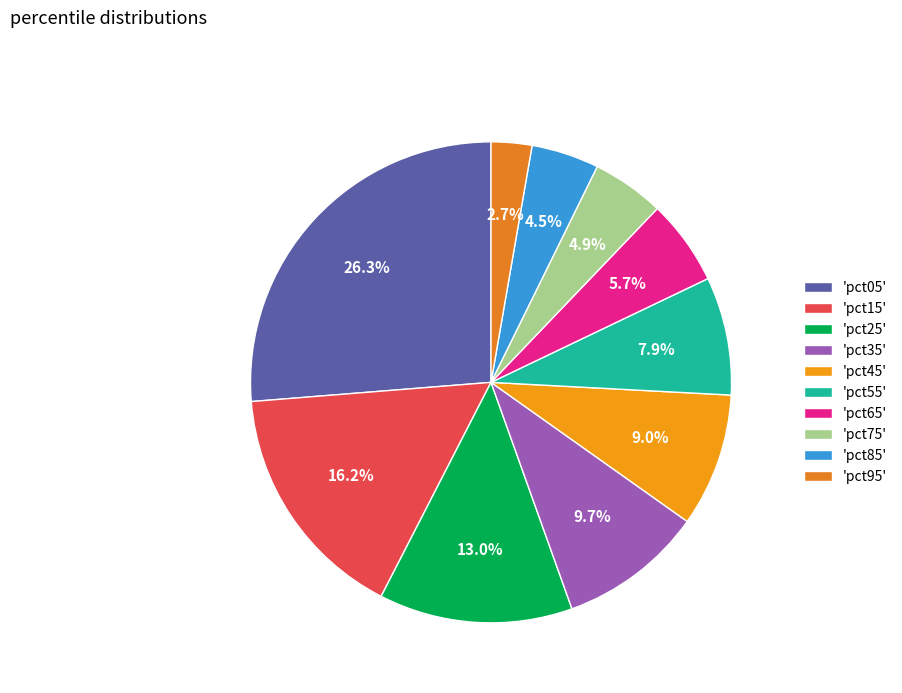

What is the smallest slice in the pie chart?

'pct95'